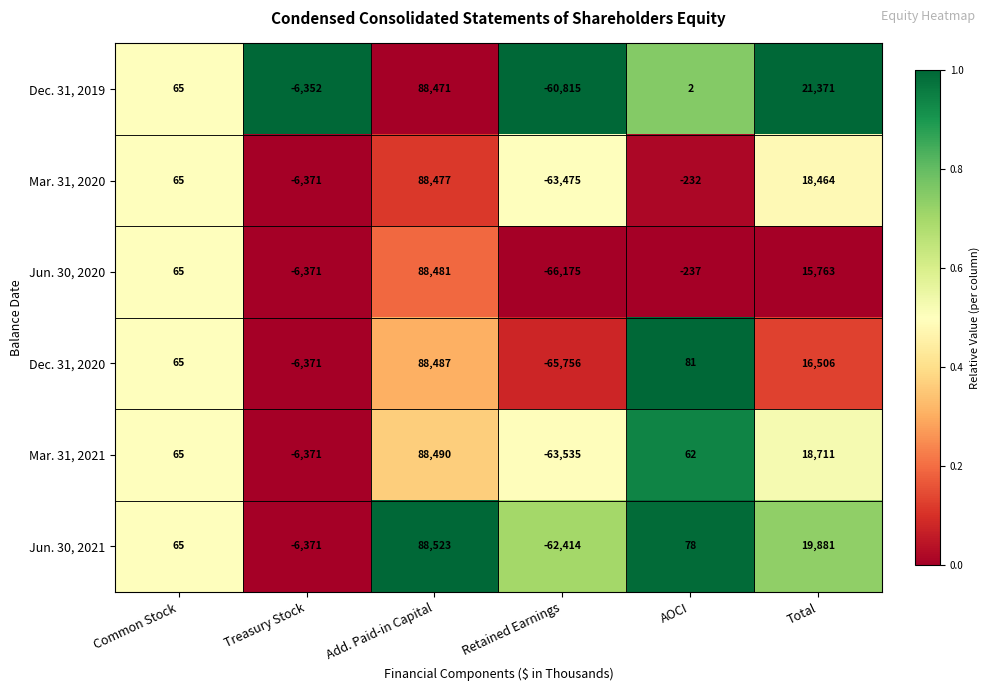

The value of Dec. 31, 2019 at AOCI is 2. True or false?

True